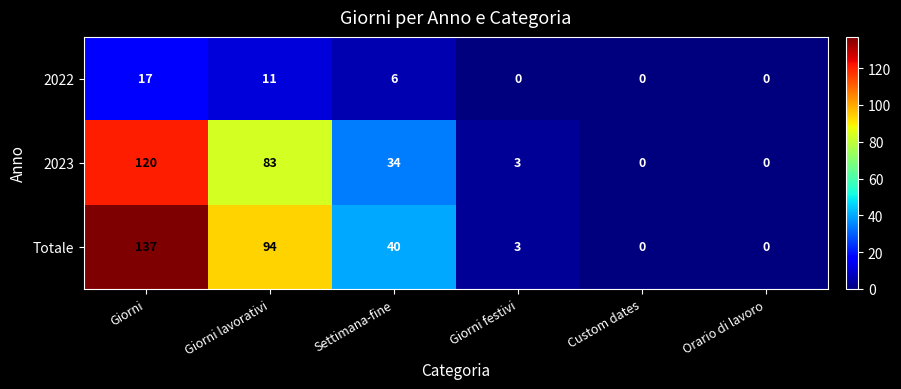

What is the difference between the maximum and minimum values in the Totale series?

137